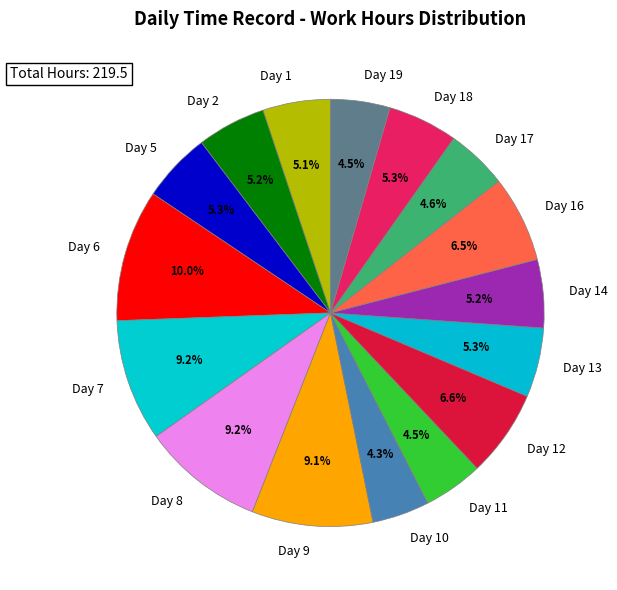

To the nearest percent, what percentage of the pie is Day 17?

5%